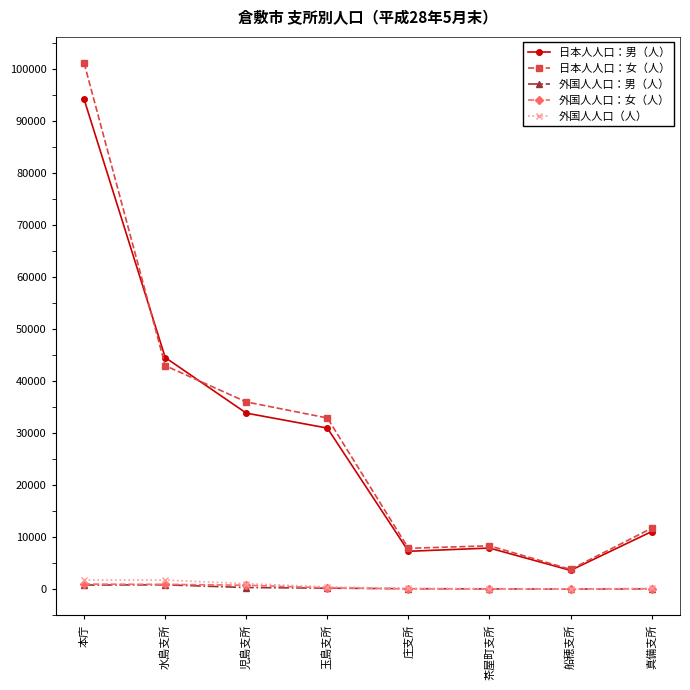

What is the label of the 5th point from the right?

玉島支所